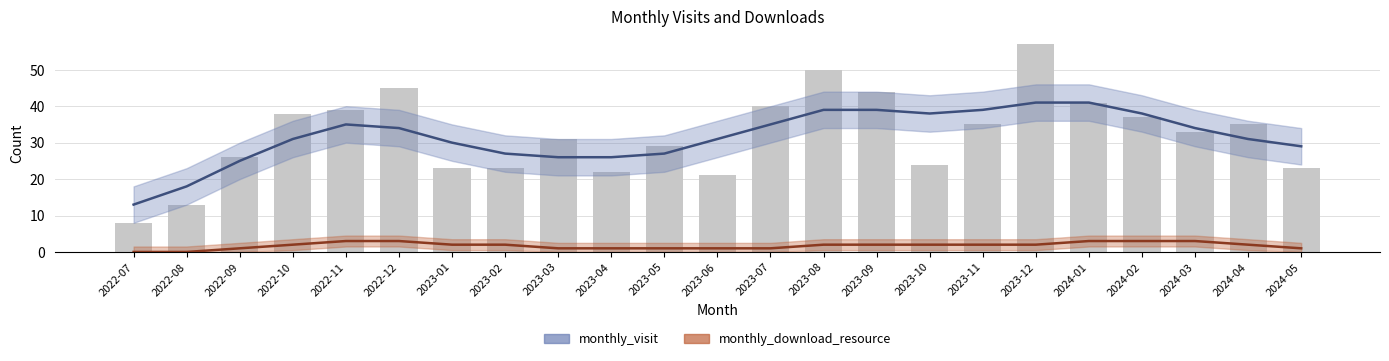

Which has a higher value, 2024-02 or 2023-10?

2024-02